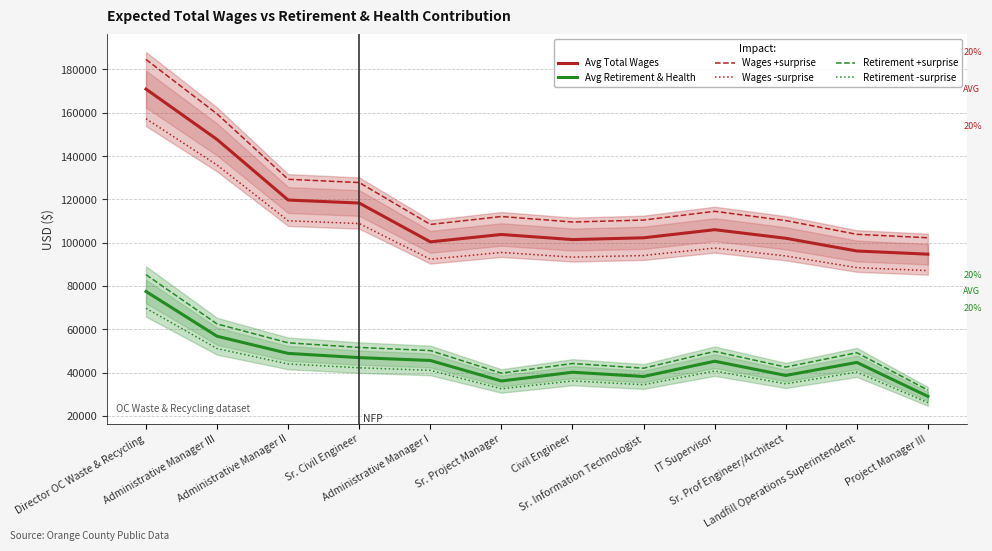

What is the total value across all series at Civil Engineer?

424764.0